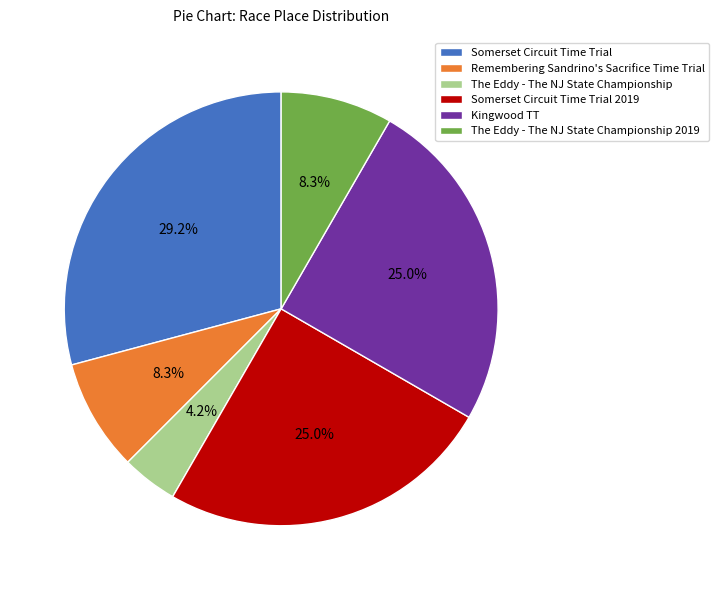

What is the ratio of the value at Somerset Circuit Time Trial to the value at The Eddy - The NJ State Championship 2019?

3.5